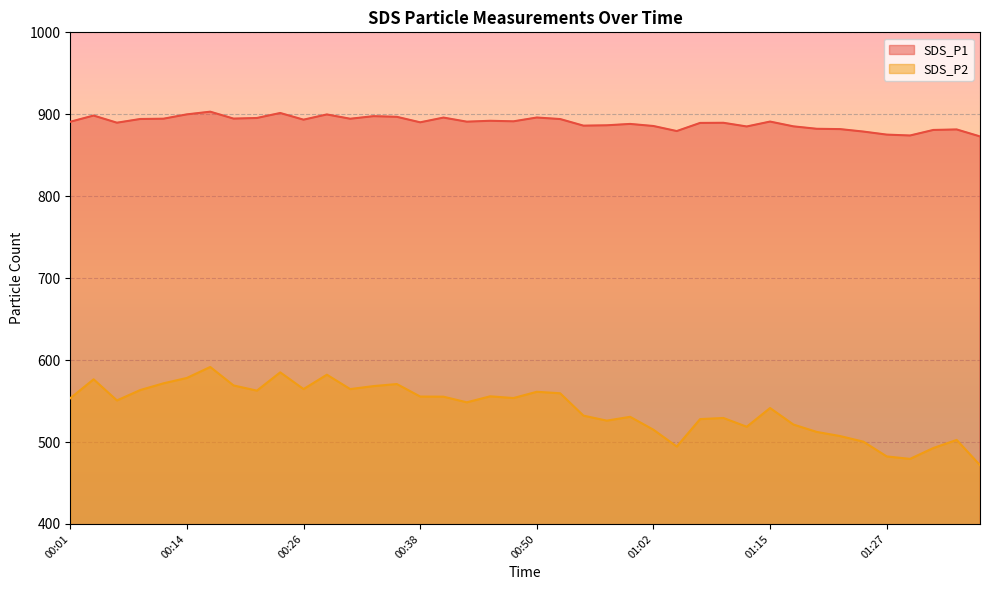

Which series has the widest spread of values?

SDS_P2